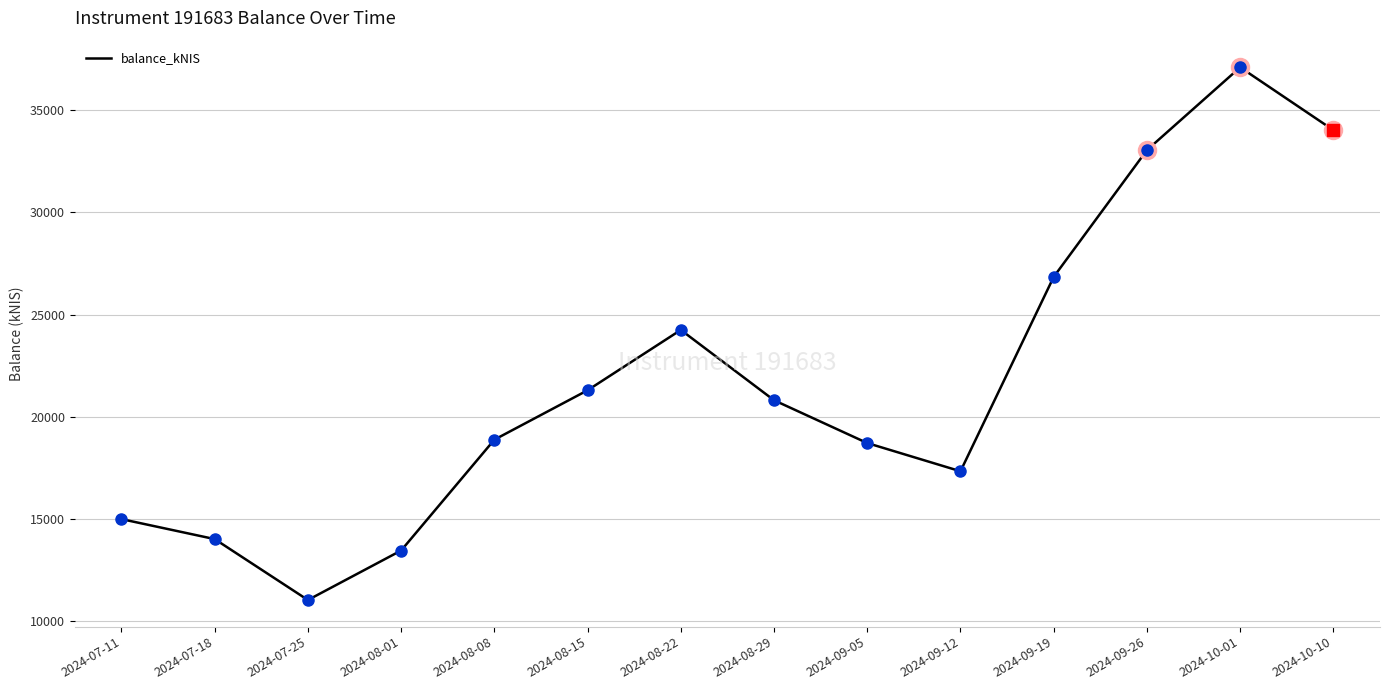

Reading left to right, extract all data points from this chart.

14997.3	14019.2	11038.3	13459.8	18882.8	21300.8	24253.3	20812.9	18718.2	17337.9	26849.9	33052.8	37104.7	34029.4